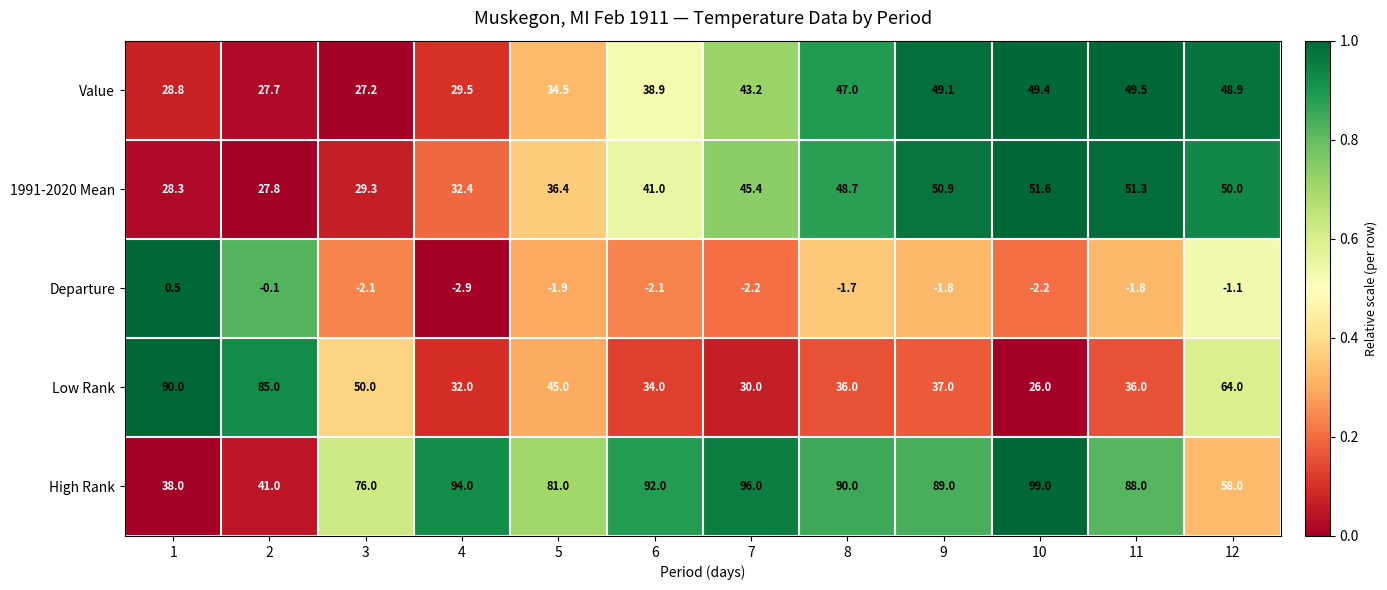

What is the sum of the Low Rank values at 12 and 3?

114.0